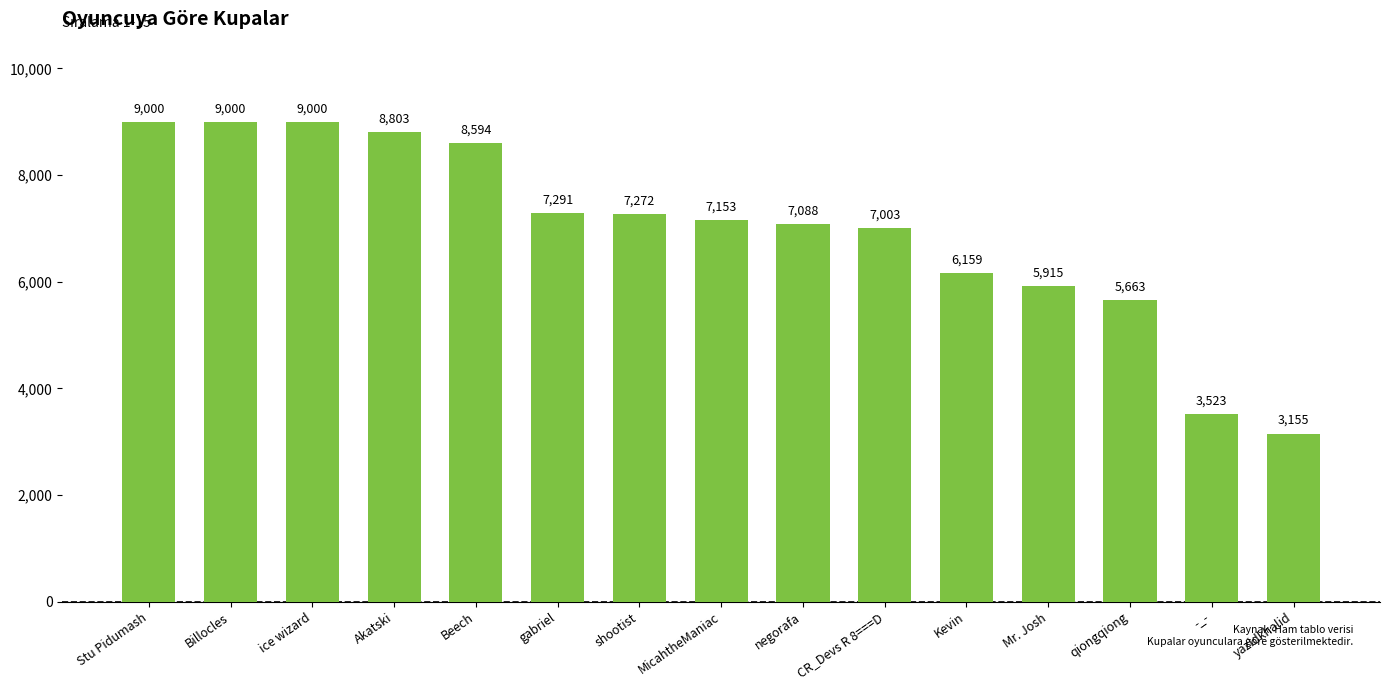

How many bars are there in total?

15